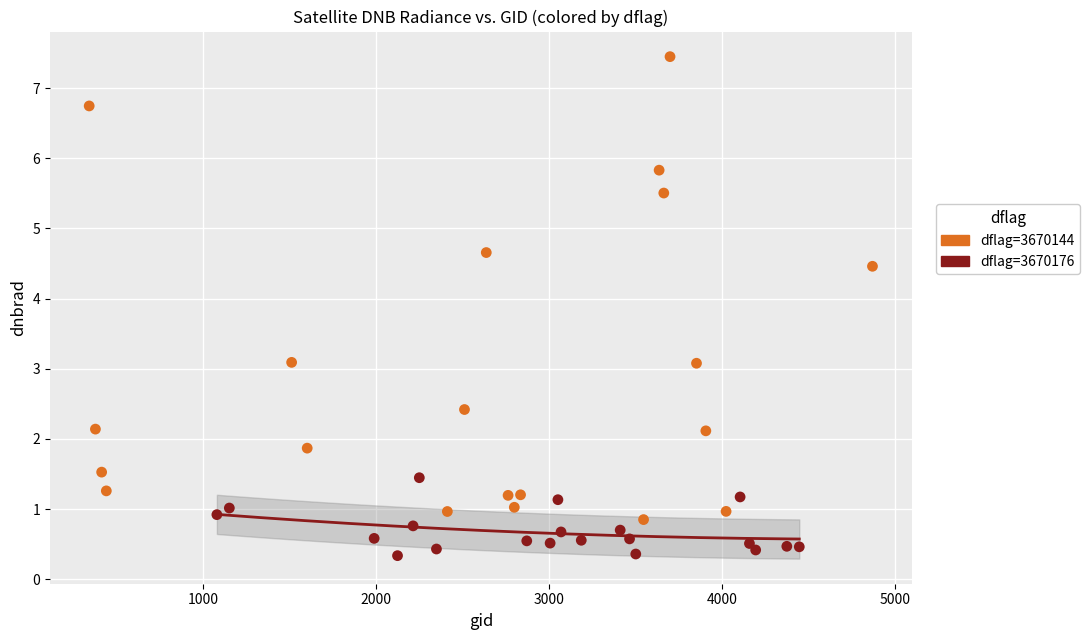

Which series has the largest Y range (max minus min)?

dflag=3670144